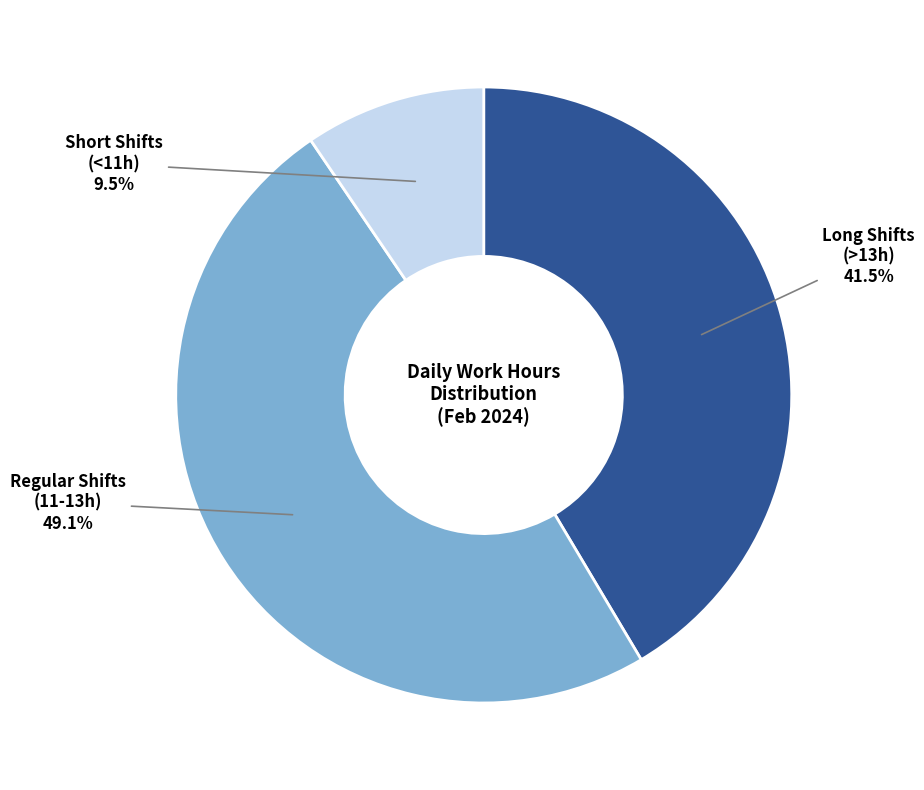

To the nearest percent, what is the difference between the largest and smallest slice percentages?

40%